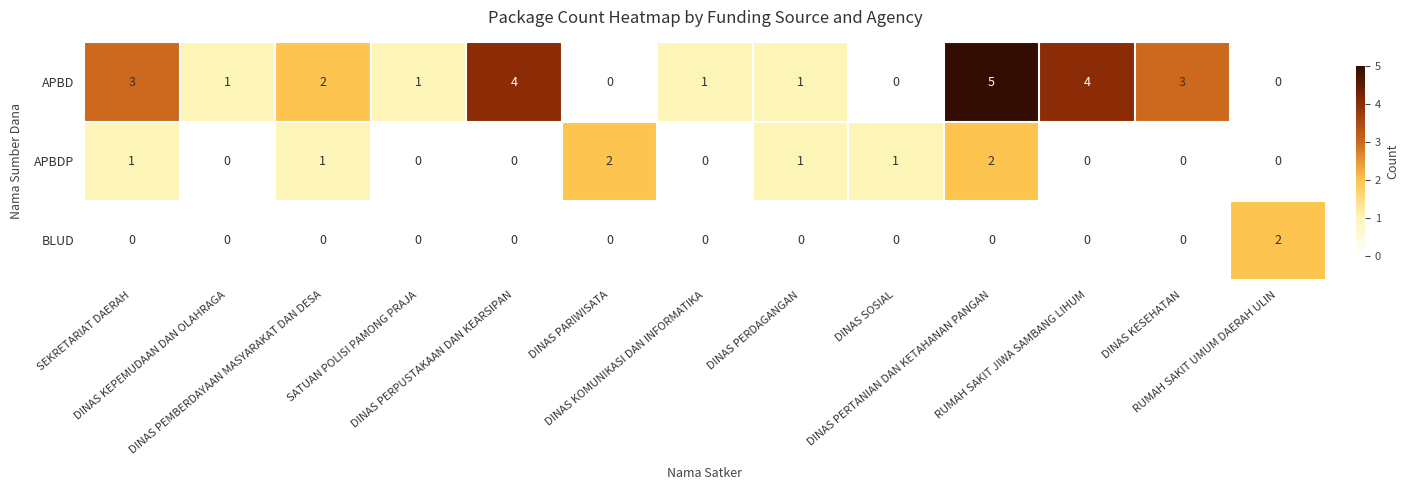

Which series has the largest range (max minus min)?

APBD